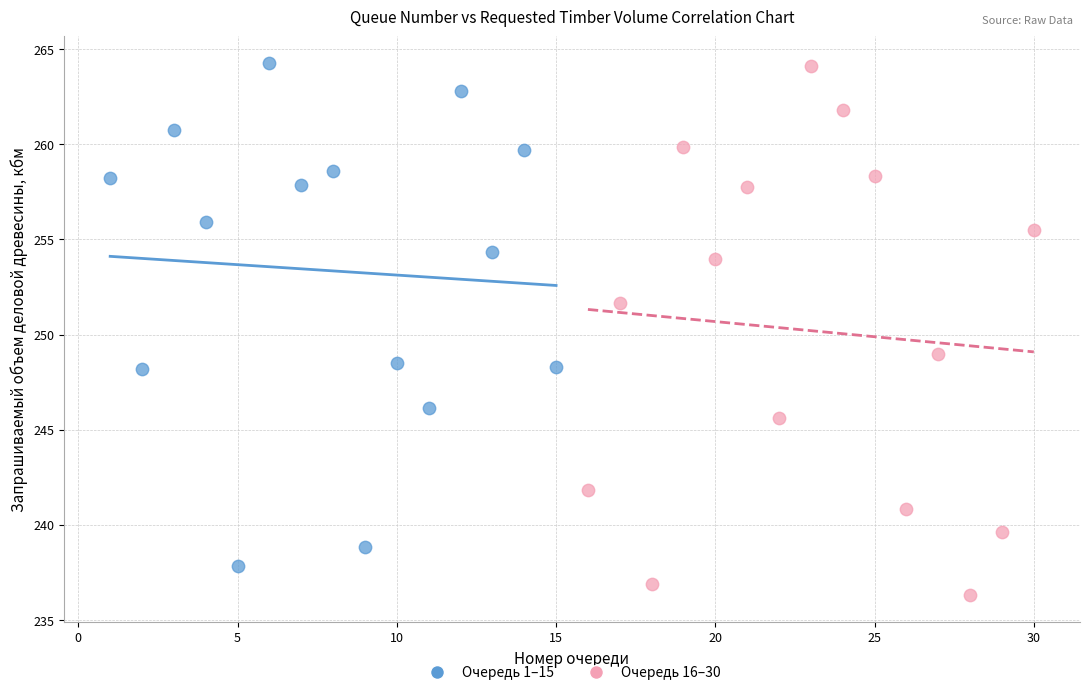

What are all the series names shown in the legend?

Очередь 1–15, Очередь 16–30